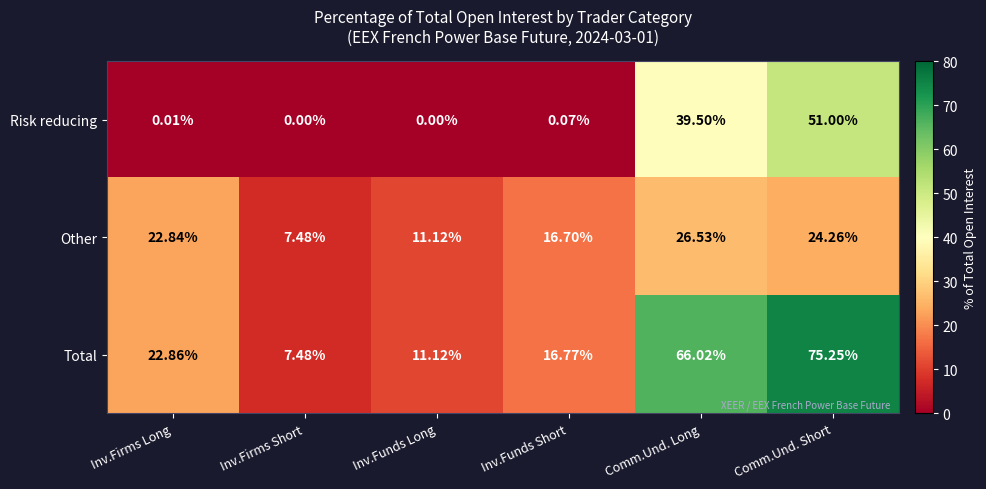

List the series in order of their overall mean, highest first.

Total, Other, Risk reducing